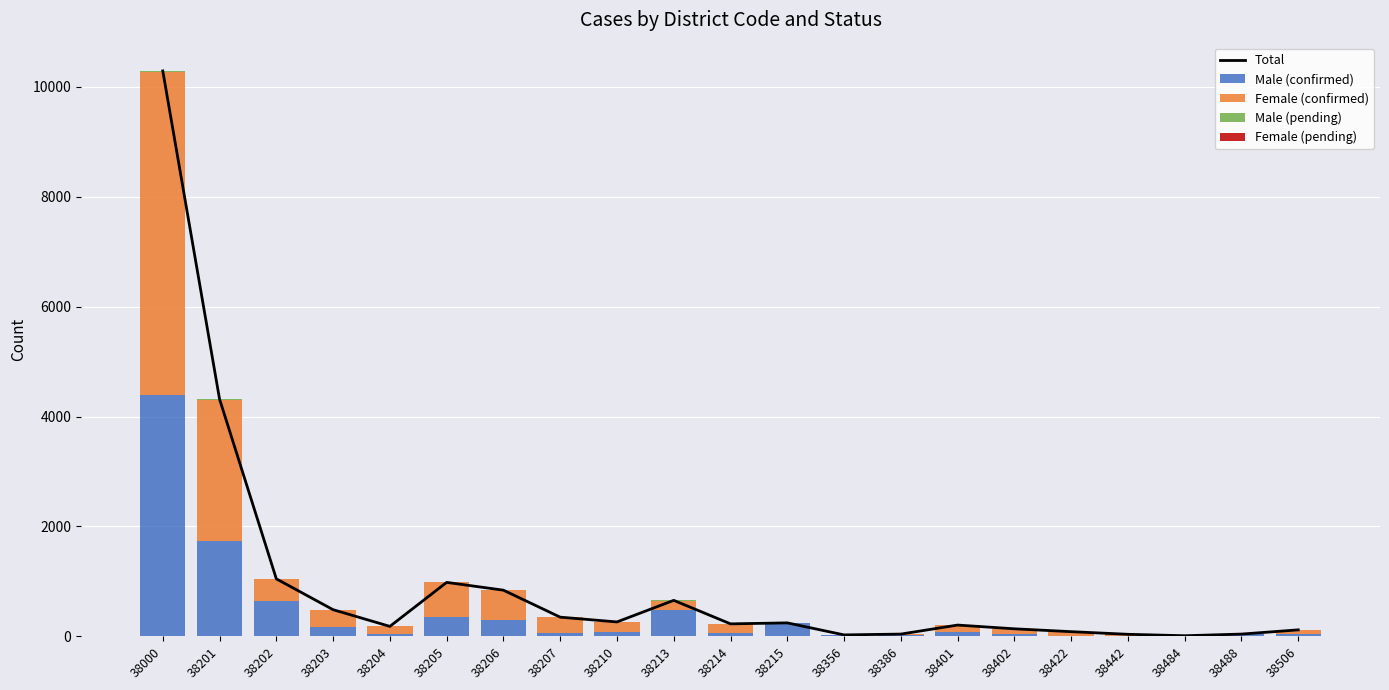

Reading left to right, extract all data points from this chart.

Total: 10290	4317	1046	485	181	982	840	349	262	655	227	245	26	41	205	137	85	37	11	41	118
Male (confirmed): 4393	1729	646	170	34	343	298	52	86	482	53	238	23	16	76	43	14	9	5	34	42
Female (confirmed): 5879	2580	399	315	146	637	540	297	176	170	174	6	3	25	129	94	71	28	6	7	76
Male (pending): 15	6	1	0	1	2	2	0	0	2	0	1	0	0	0	0	0	0	0	0	0
Female (pending): 3	2	0	0	0	0	0	0	0	1	0	0	0	0	0	0	0	0	0	0	0